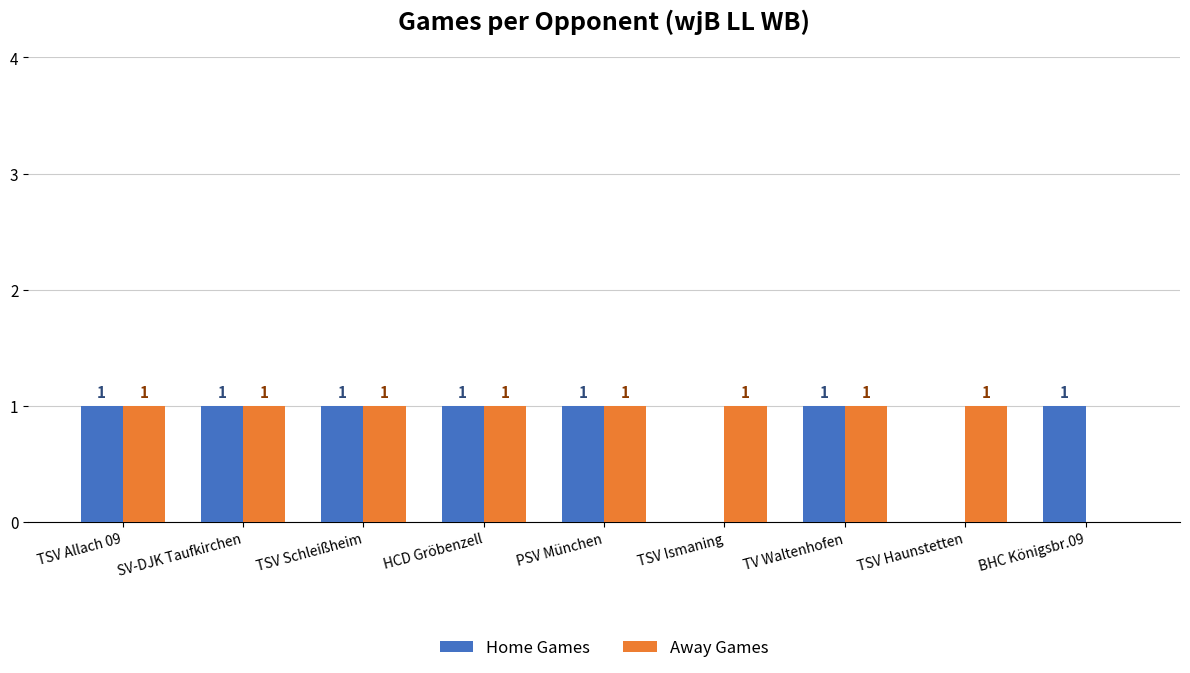

The Home Games series shows 1 at PSV München. True or false?

True